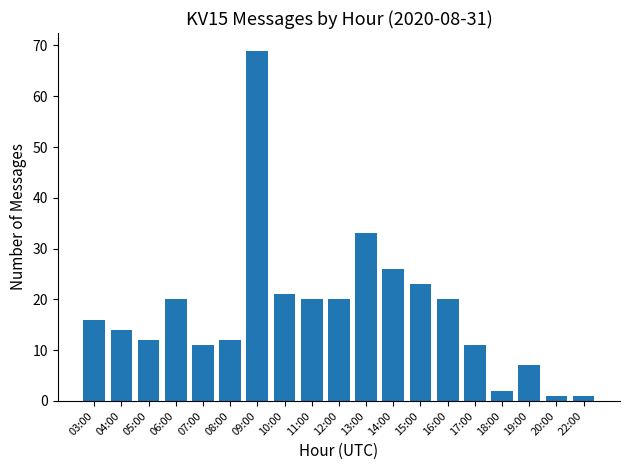

Reading left to right, list all the values displayed in this chart.

16	14	12	20	11	12	69	21	20	20	33	26	23	20	11	2	7	1	1